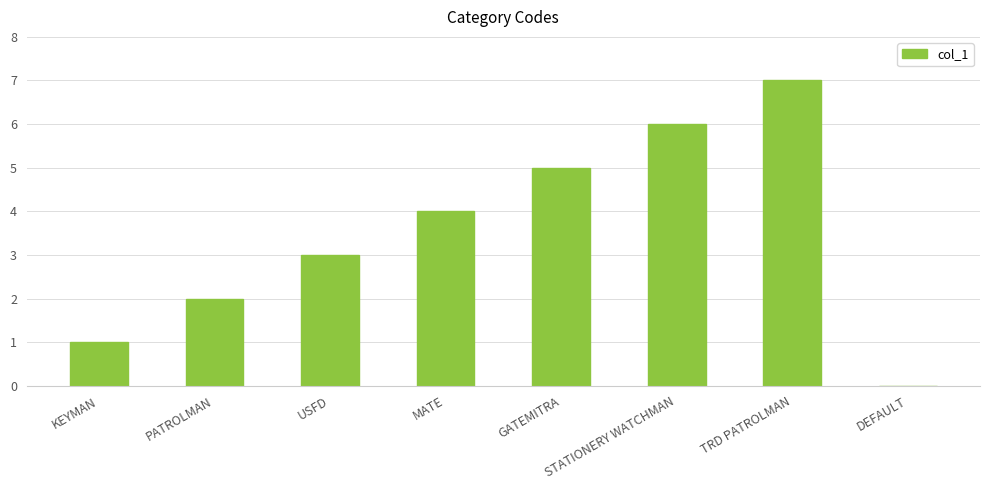

What is the ratio of the value at TRD PATROLMAN to the value at GATEMITRA?

1.4